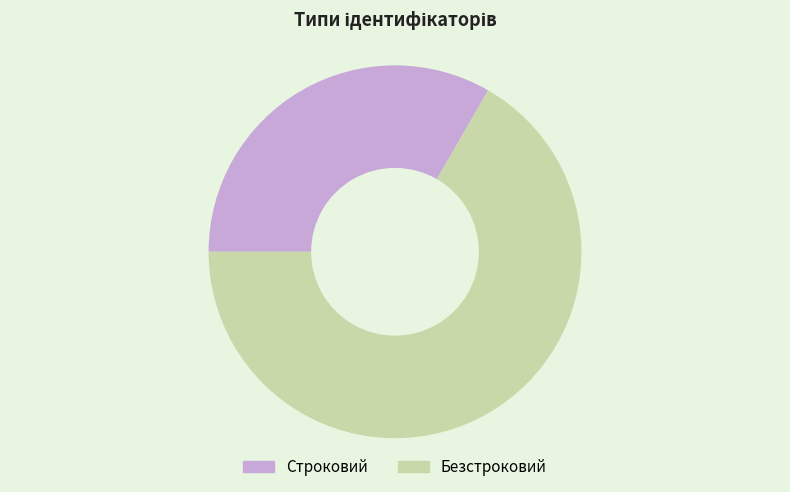

How many slices are in this pie chart?

2